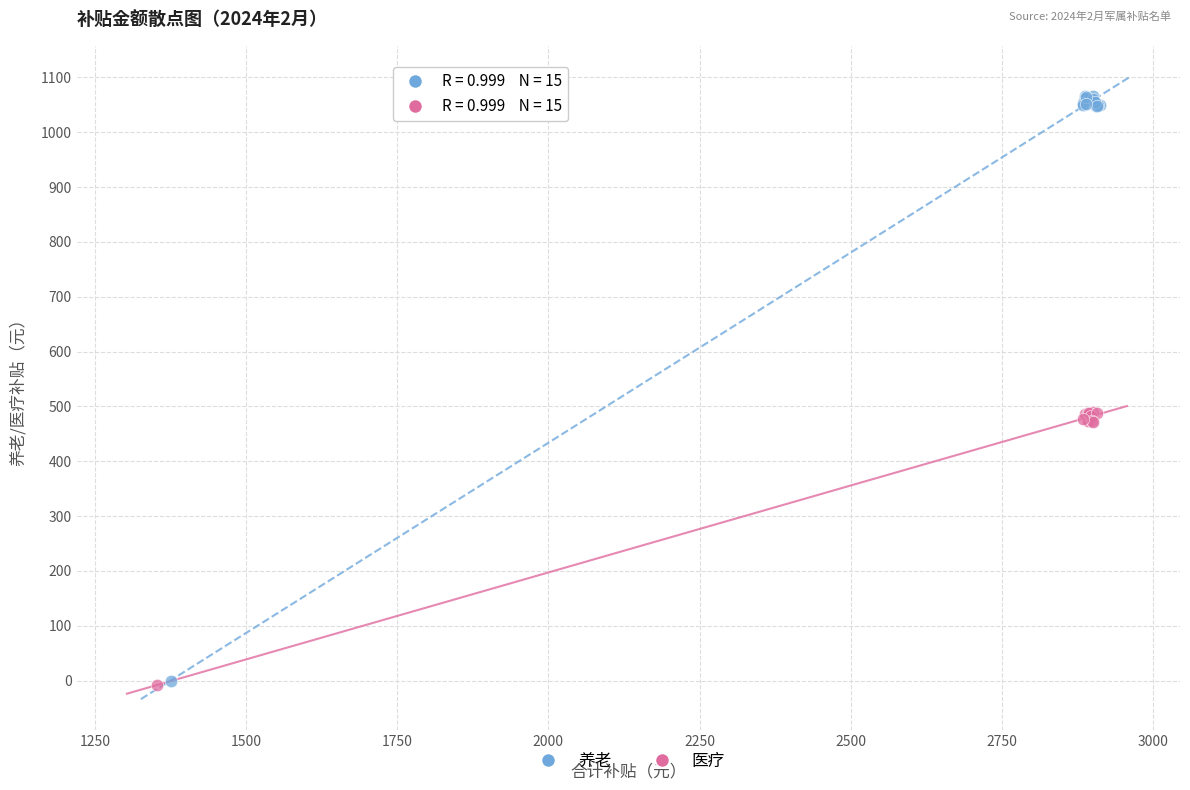

Which series has the widest spread of Y values?

养老